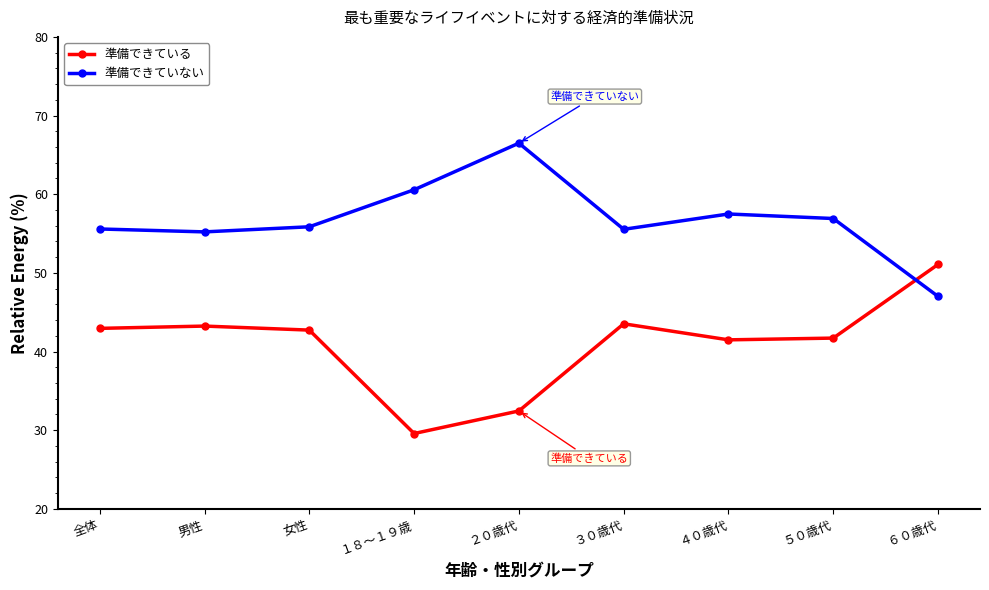

What is the spread (max minus min) of values at 男性?

12.0